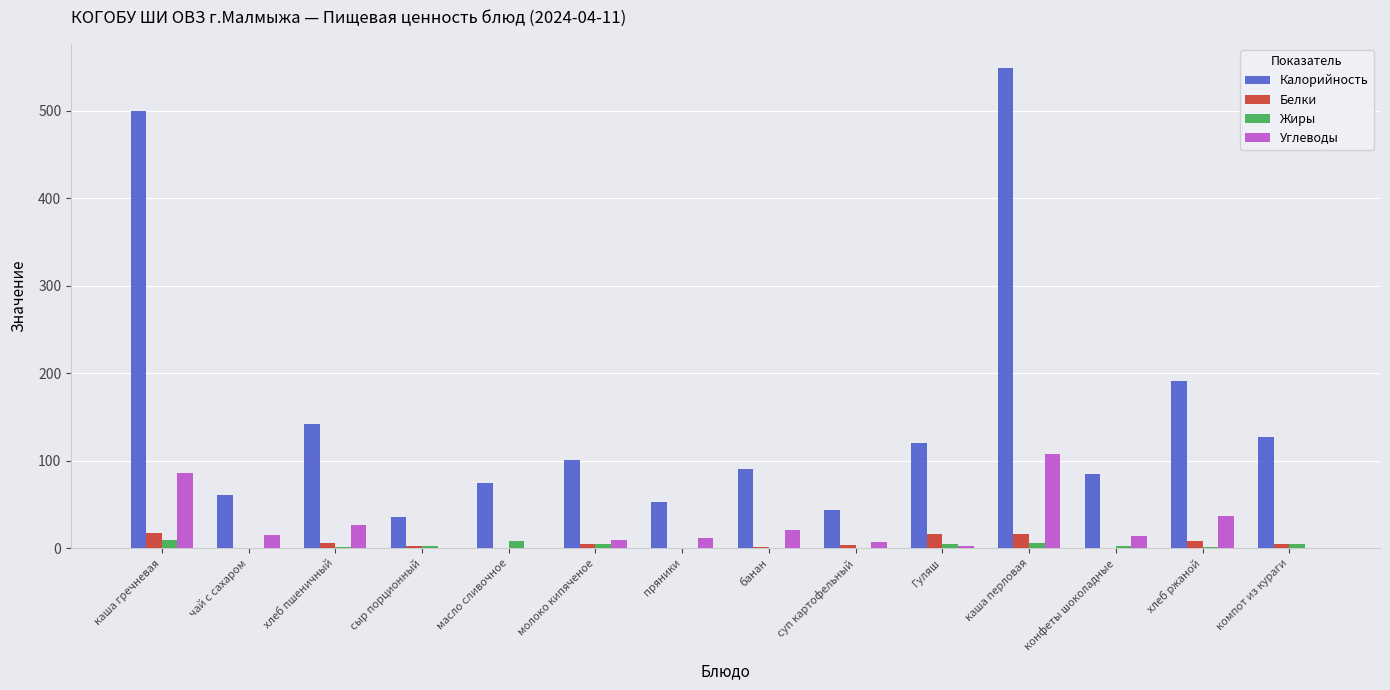

At which label does Углеводы reach its peak?

каша перловая